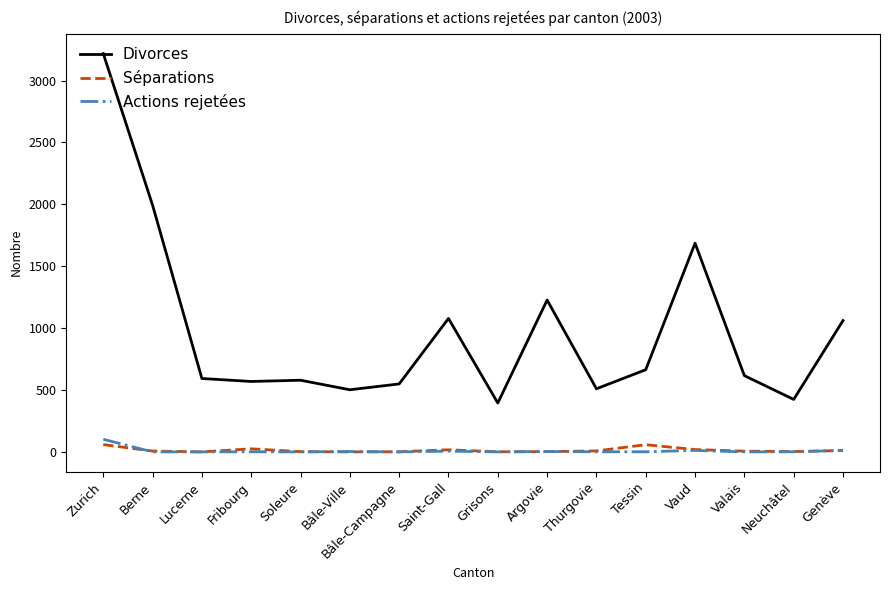

What is the difference between the highest and lowest values at Bâle-Campagne?

549